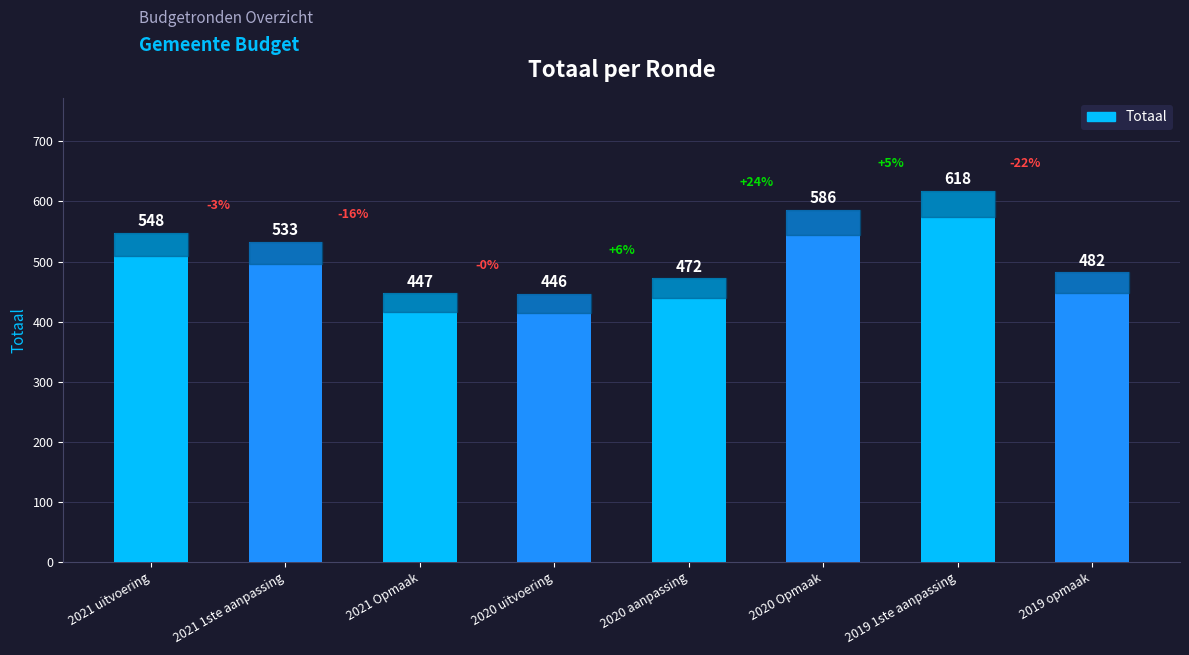

How many series are shown in this chart?

1